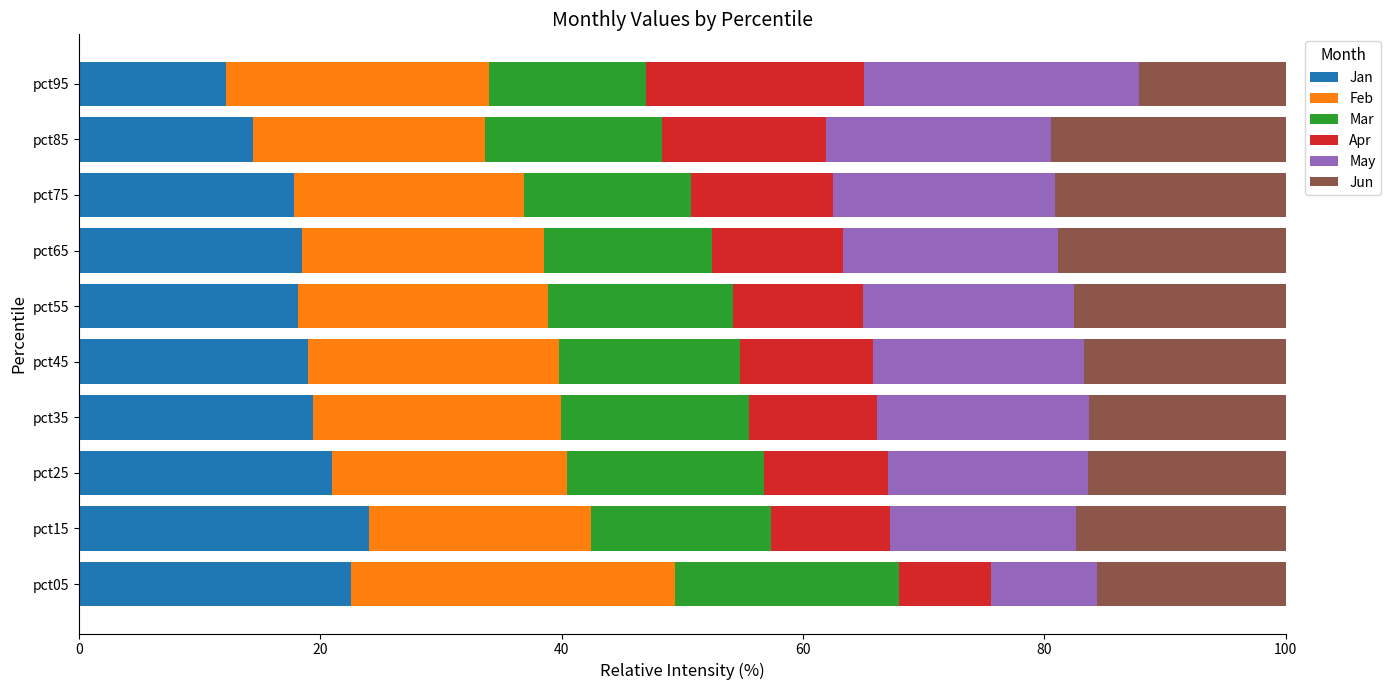

Is it true that Jan equals 7.7 at pct65?

False